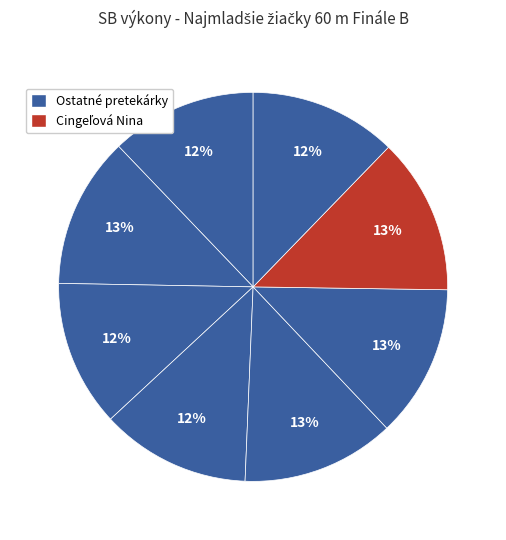

Count the number of slices in the pie.

8